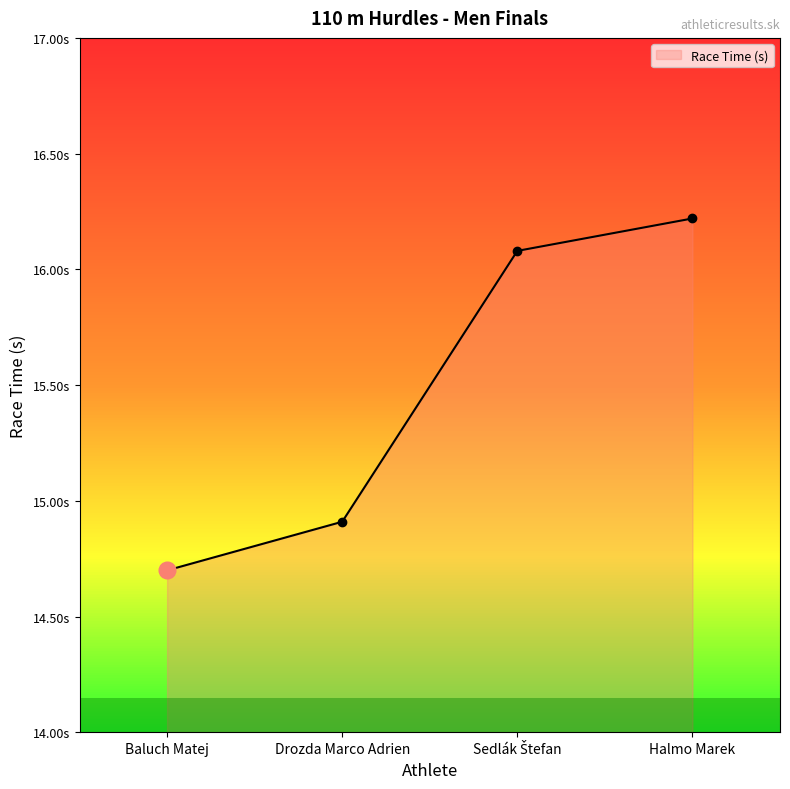

What is the greatest value displayed?

16.2